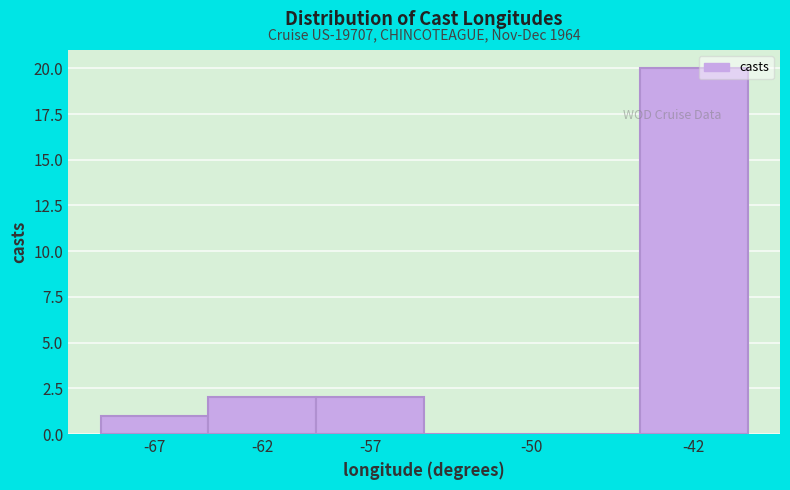

Reading left to right, extract all data points from this chart.

-67=1	-62=2	-57=2	-50=0	-42=20